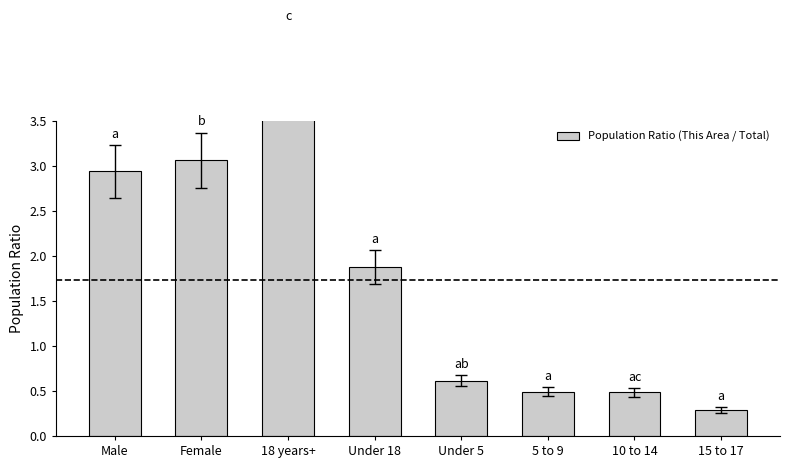

What is the label of the 4th bar from the right?

Under 5